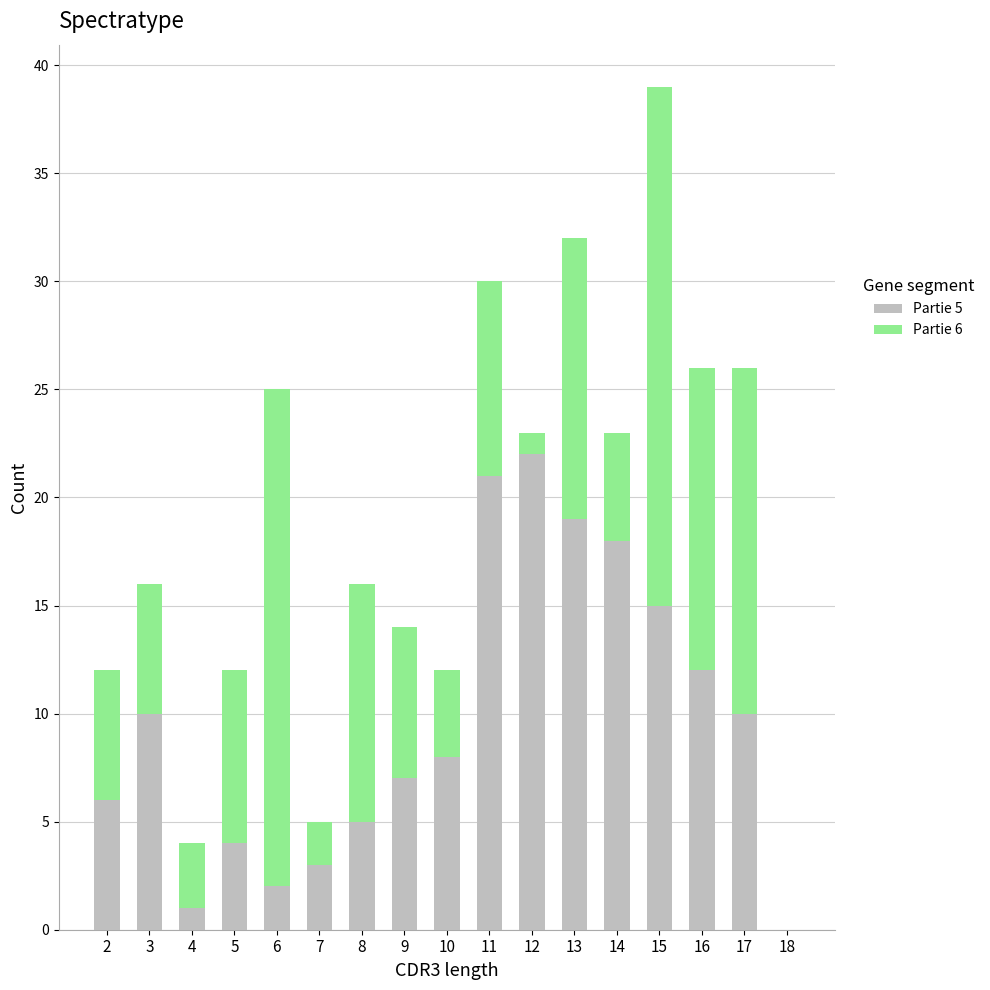

True or false: Partie 5 has a value of 15 at 17.

False